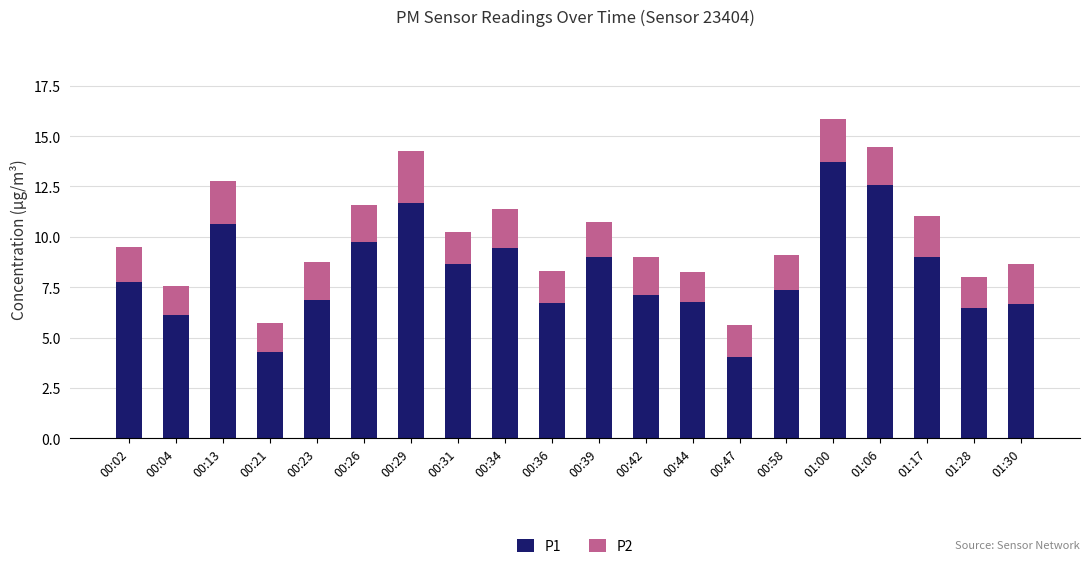

True or false: P1 has a value of 4.3 at 00:21.

True